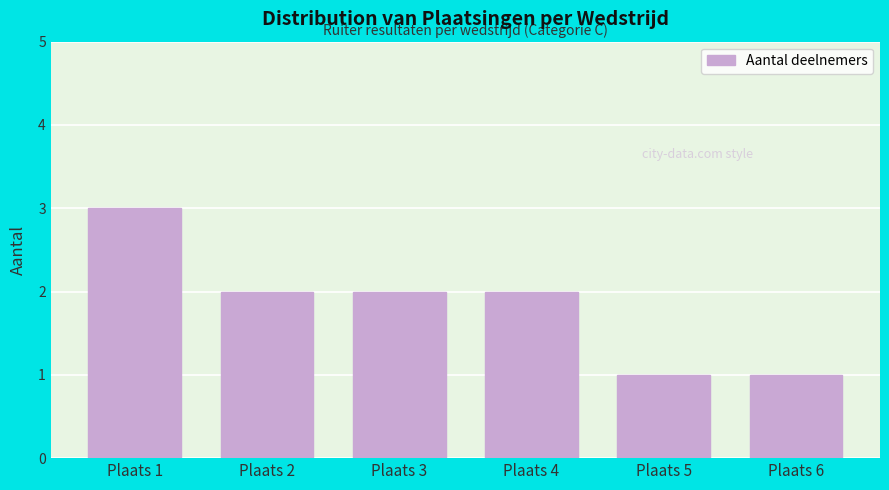

Reading right to left, transcribe all the data shown in this chart.

Plaats 6=1	Plaats 5=1	Plaats 4=2	Plaats 3=2	Plaats 2=2	Plaats 1=3